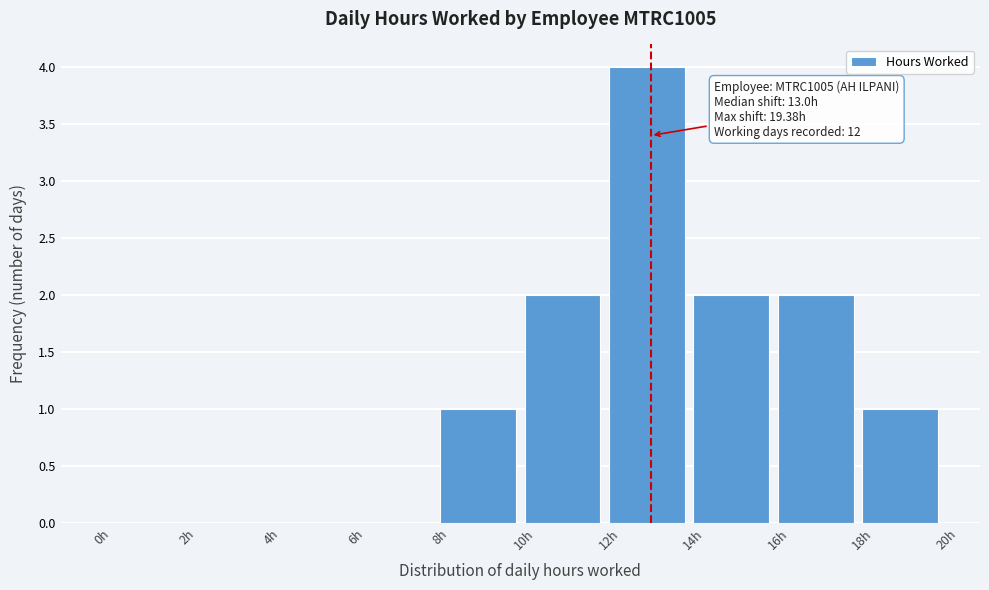

Over which range of the x-axis is the bar tallest?

12 to 14